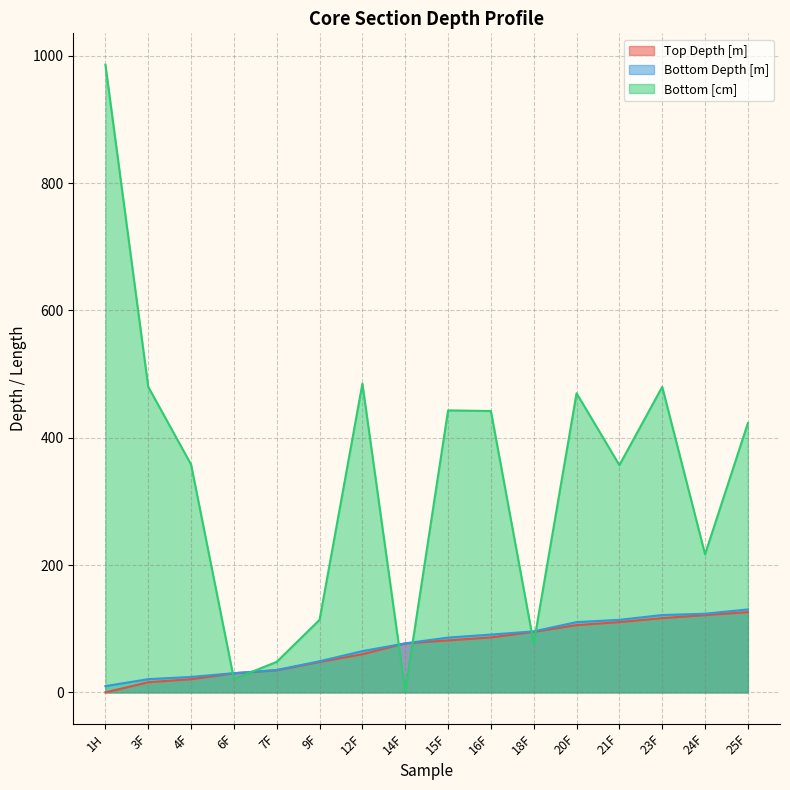

At which category is the sum across all series the highest?

1H